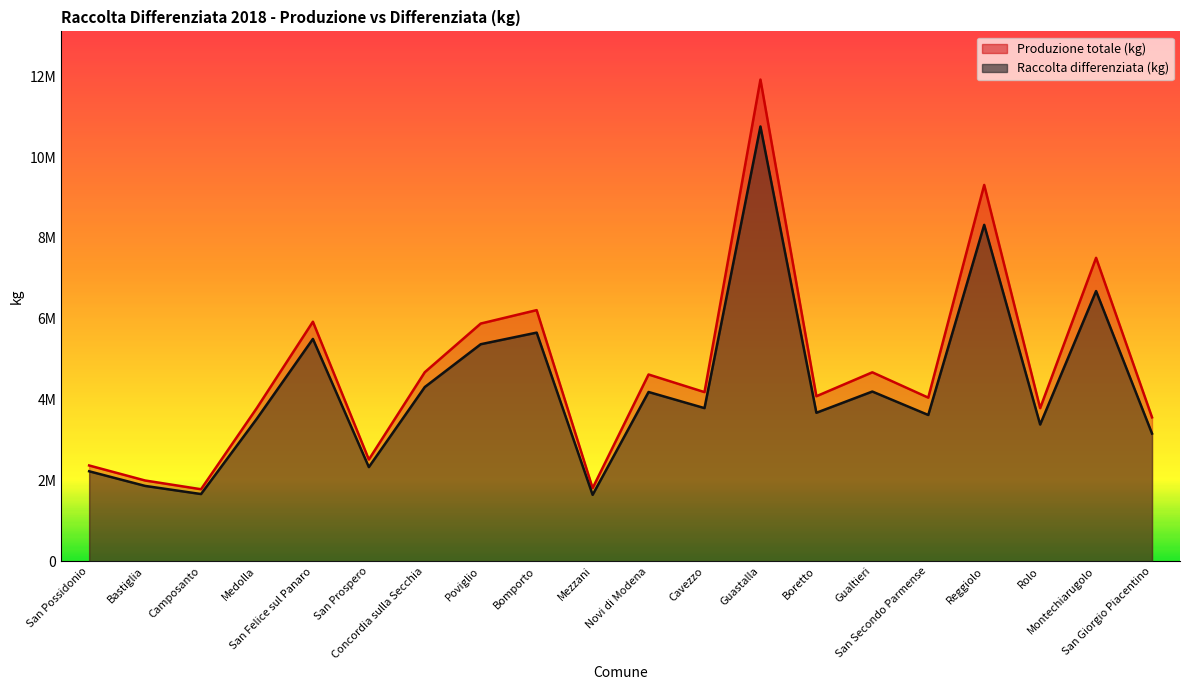

Which has a higher value, San Prospero or San Secondo Parmense?

San Secondo Parmense